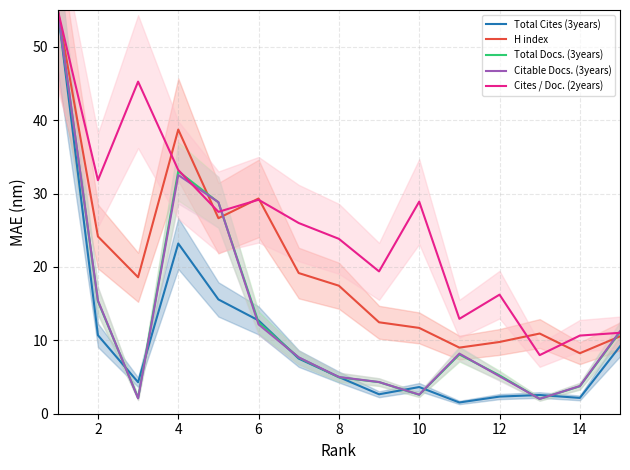

The Citable Docs. (3years) series shows 49.2 at 4. True or false?

False